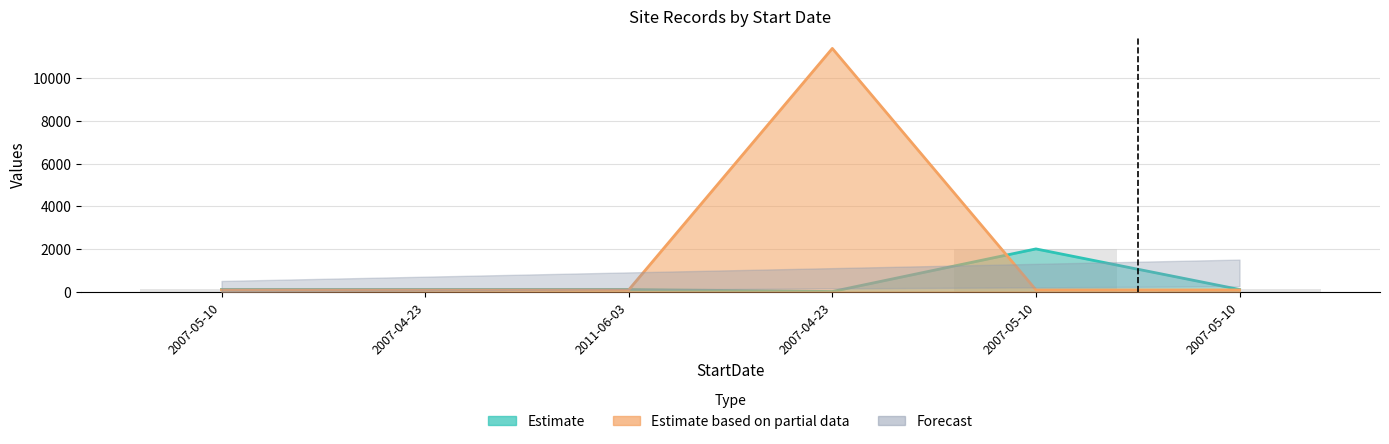

What is the label of the 3rd bar from the right?

2007-04-23